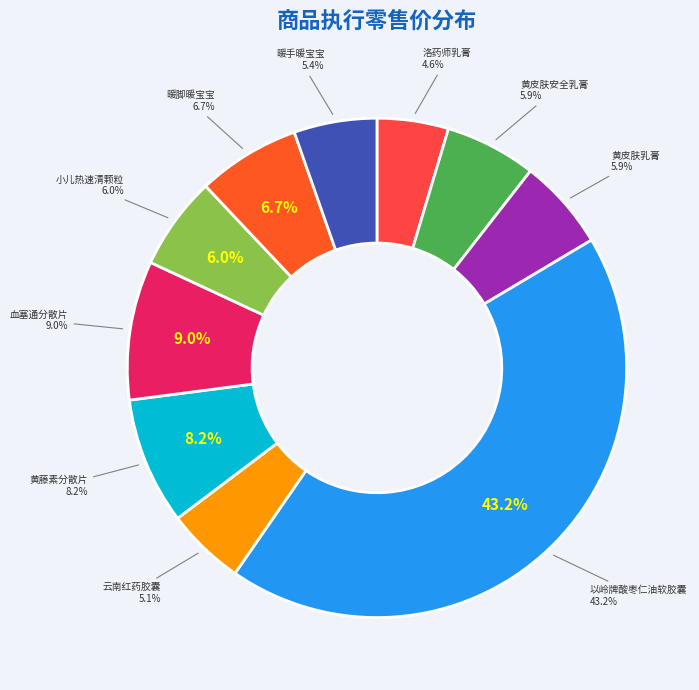

Count the number of slices in the pie.

10